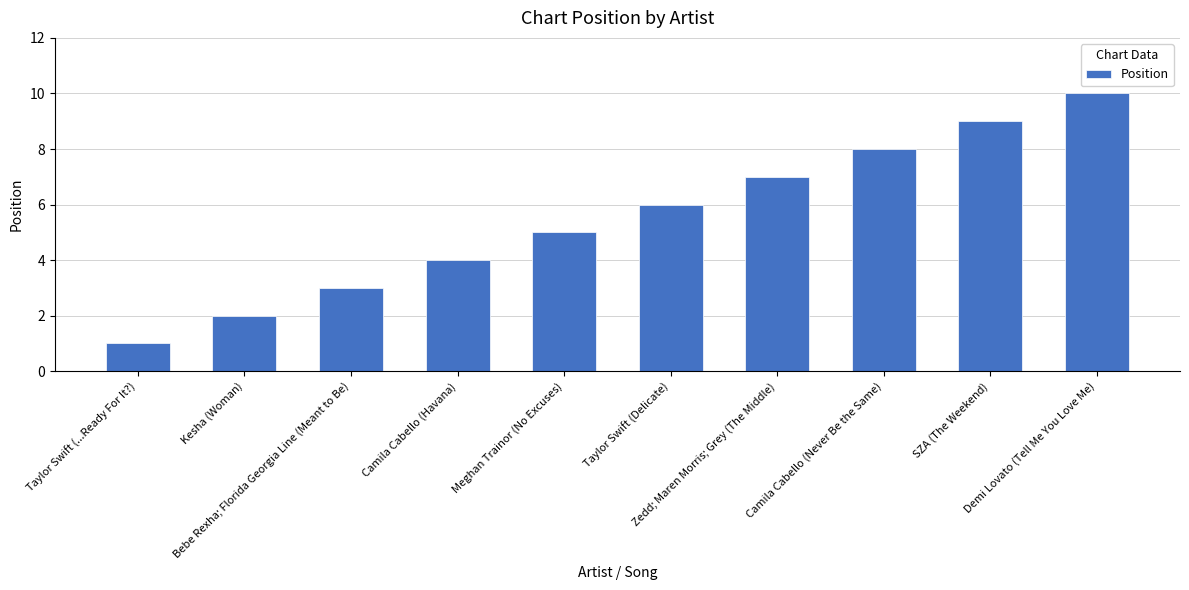

Approximately how many times larger is the value at Meghan Trainor (No Excuses) compared to Taylor Swift (Delicate)?

0.8